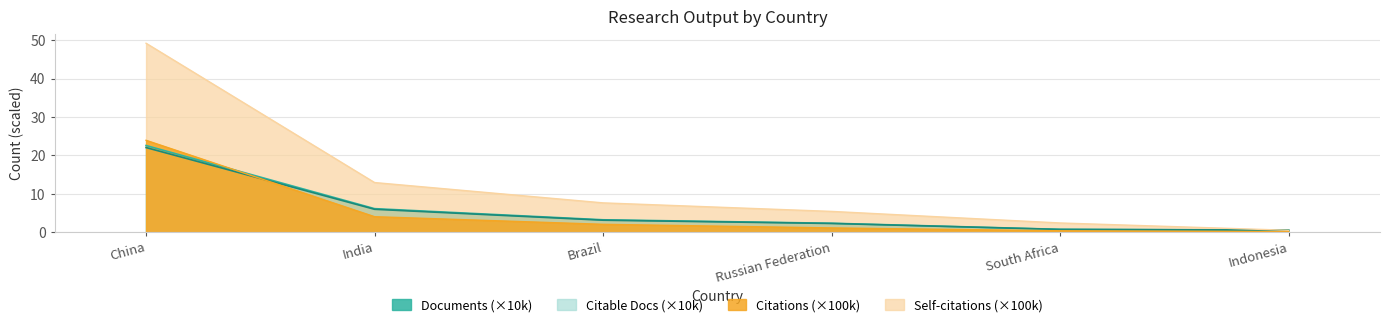

What are all the series names shown in the legend?

Documents, Citable documents, Citations, Self-citations